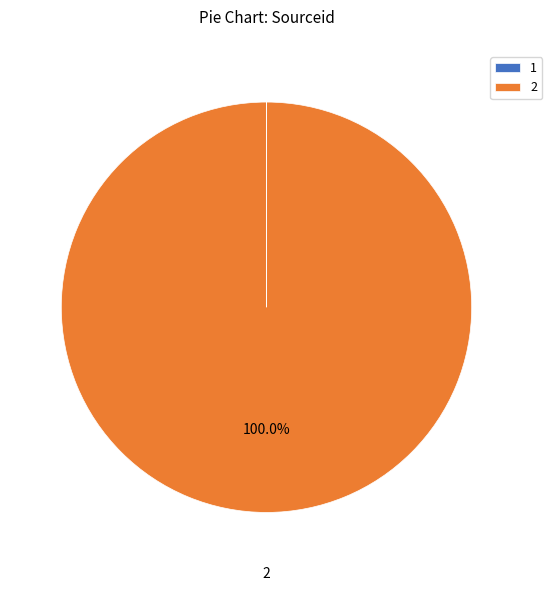

Which category has the biggest portion of the pie?

2